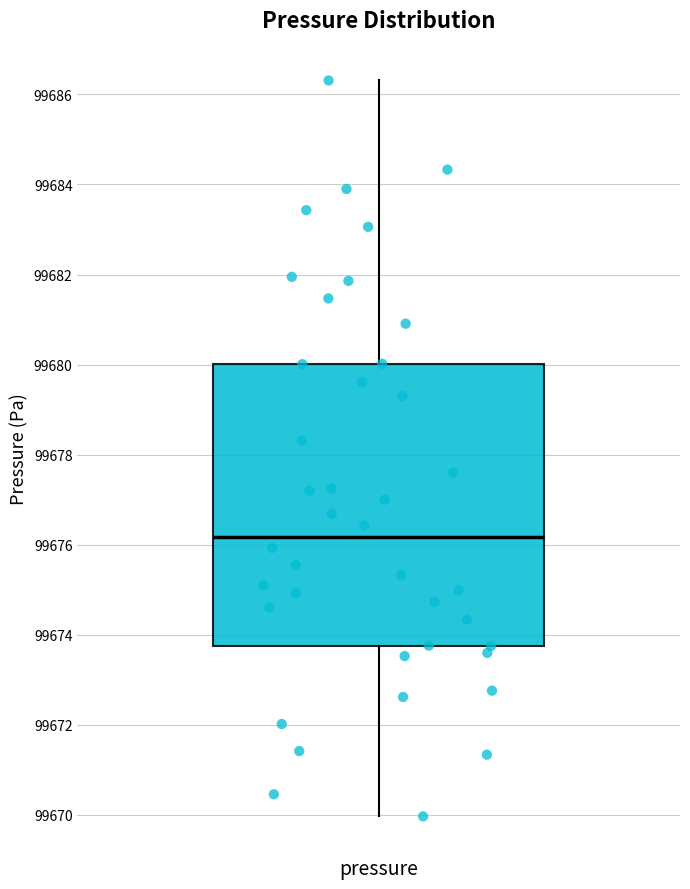

Where is the lower edge of the box for pressure on the y-axis? The values are not printed on the chart, so give them approximately, as read against the axis.

99673.8